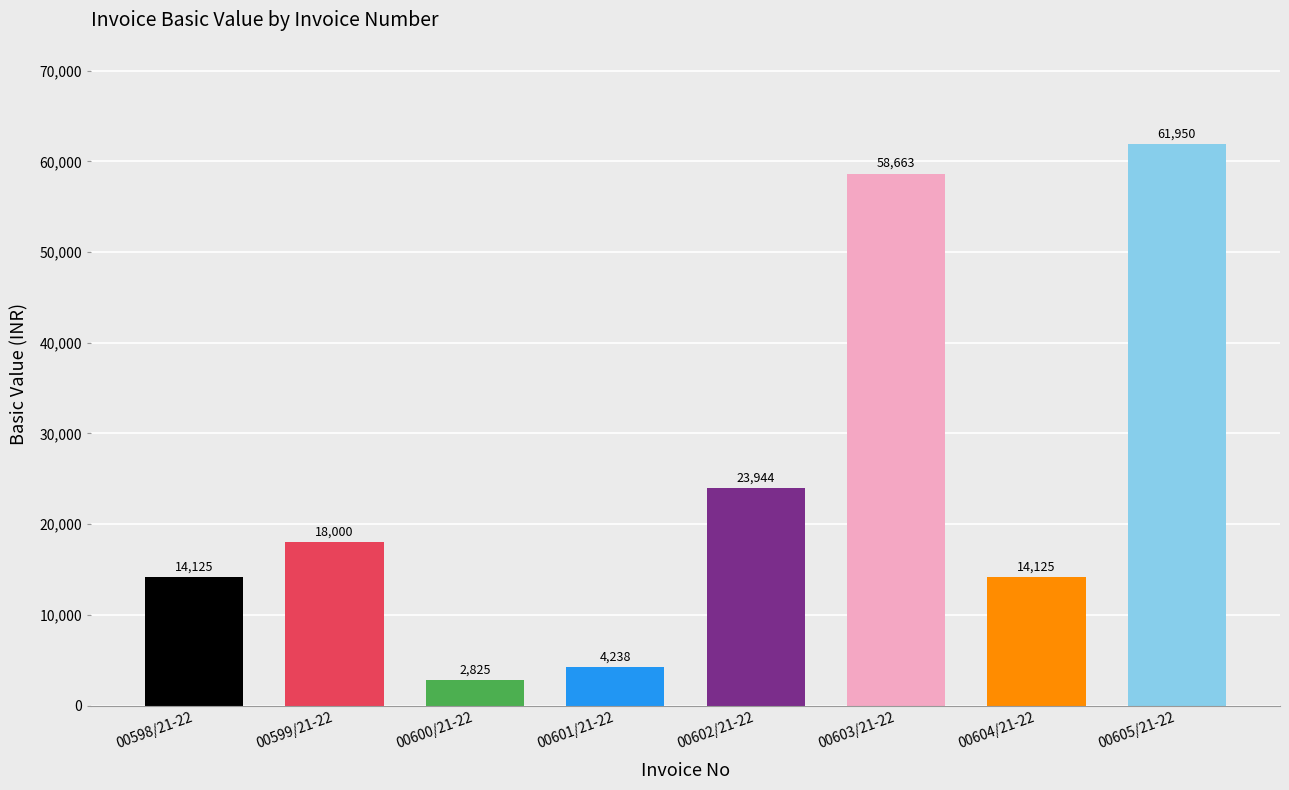

What is the difference between the maximum and minimum values?

59125.0